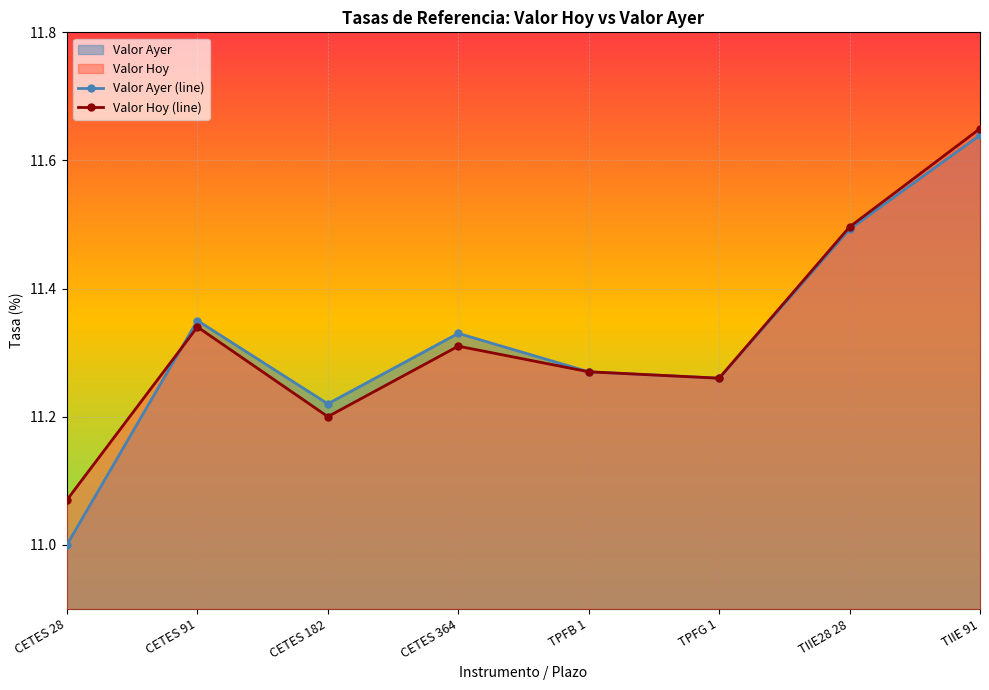

At which category does the chart reach its minimum across all series?

CETES 28